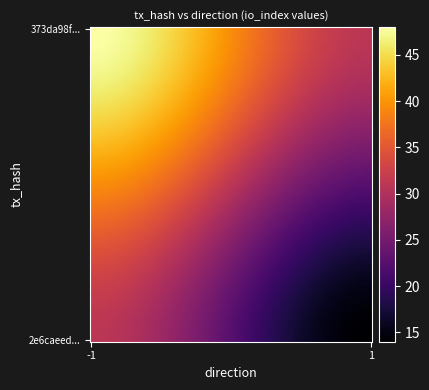

Reading right to left, transcribe all the data shown in this chart.

373da98f6982b1ae617ad13926f8c3a79fc2418: 48	-1
2e6caeed845e55e723f190d1f89a3cb03361c3a: 14	1